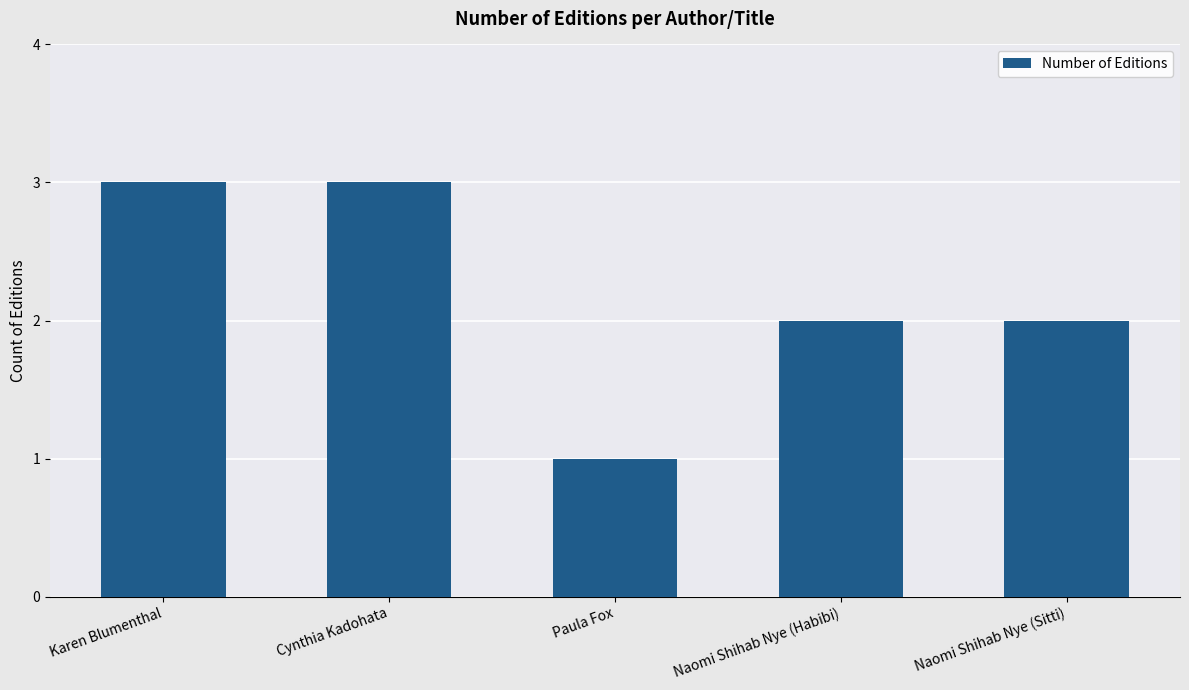

Approximately how many times larger is the value at Naomi Shihab Nye (Sitti) compared to Naomi Shihab Nye (Habibi)?

1.0